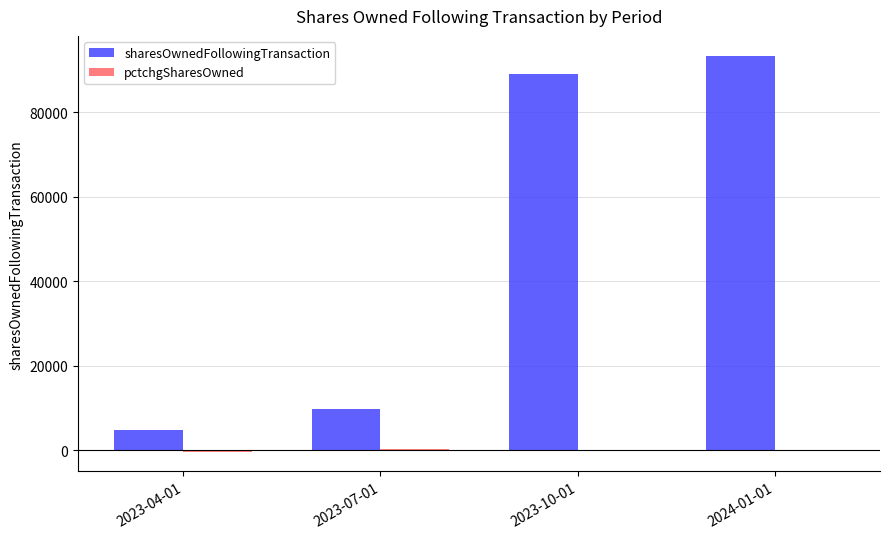

How many series are shown in this chart?

2